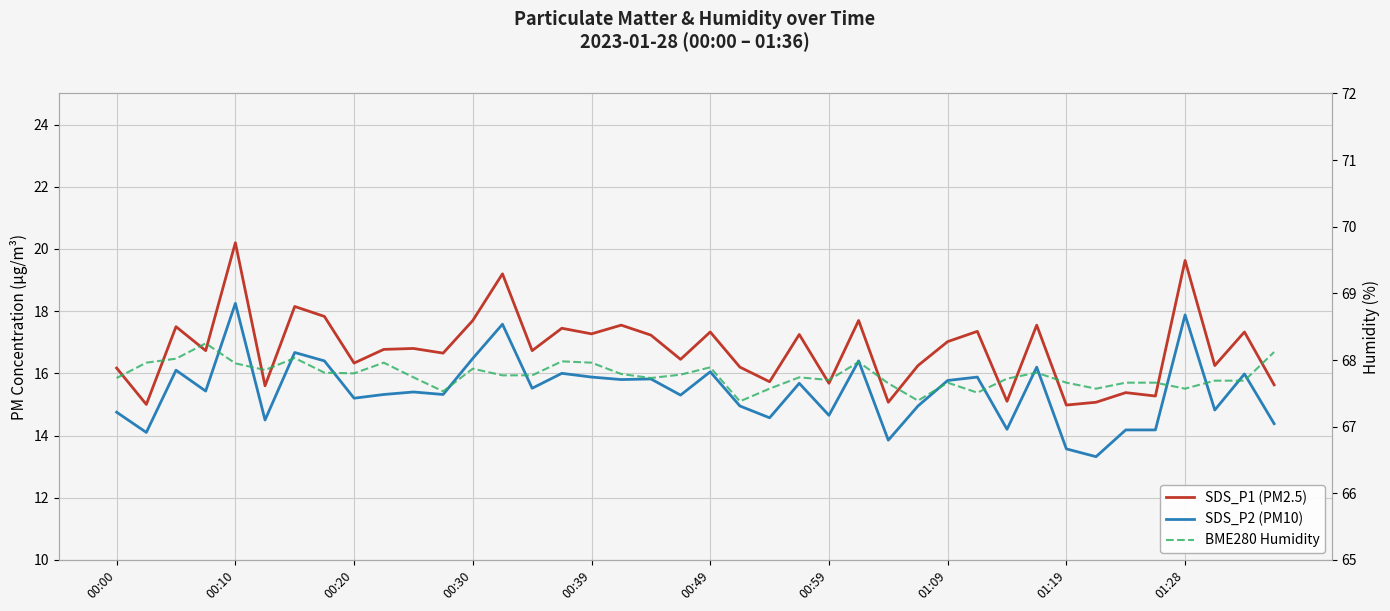

The value of SDS_P2 (PM10) at 18 is 15.8. True or false?

True